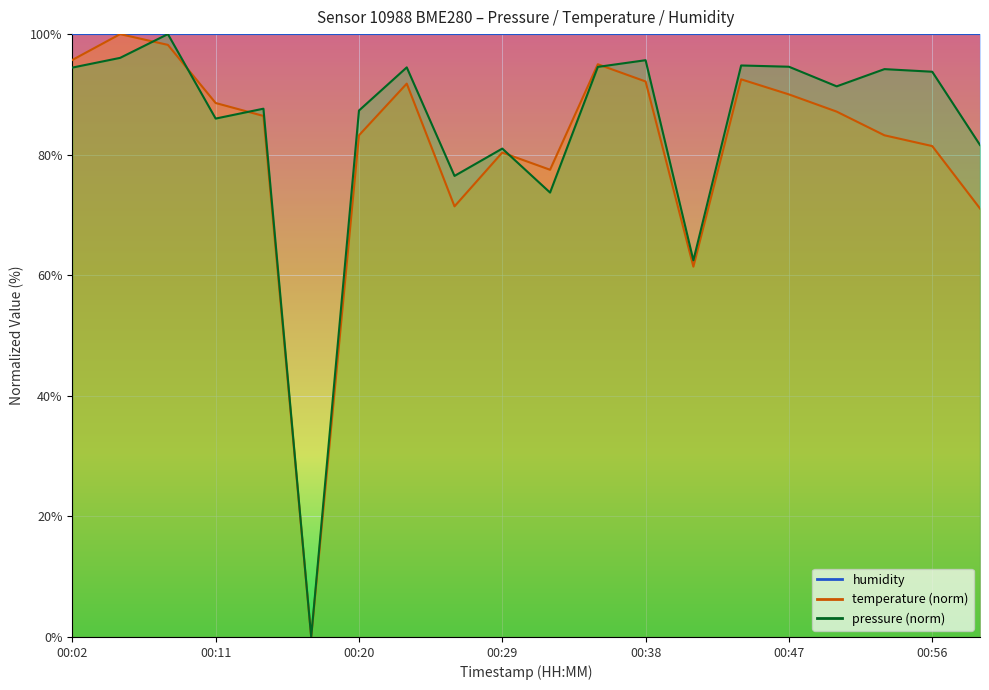

In temperature, how many points are higher than both neighbors (excluding endpoints)?

5